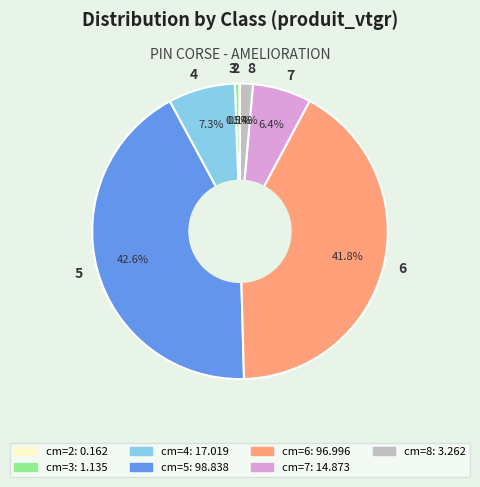

Do 7 and 3 together represent more than half of the pie?

No